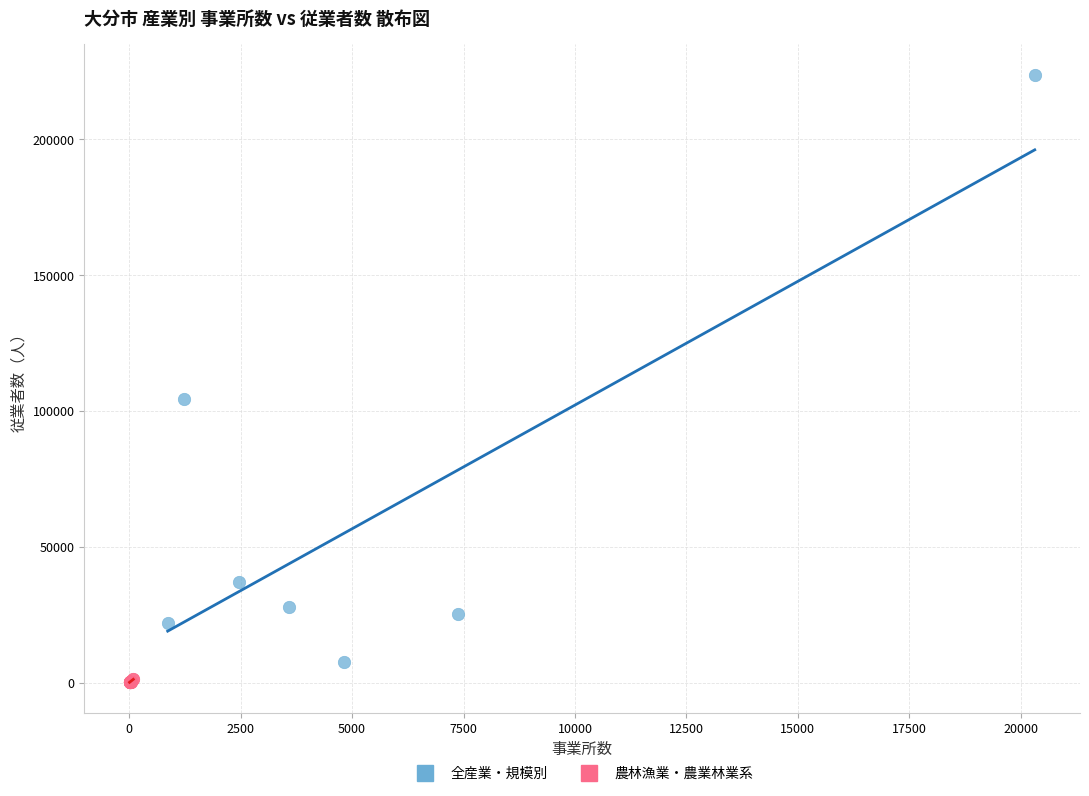

Which series contains the lowest Y value?

農林漁業・農業林業系